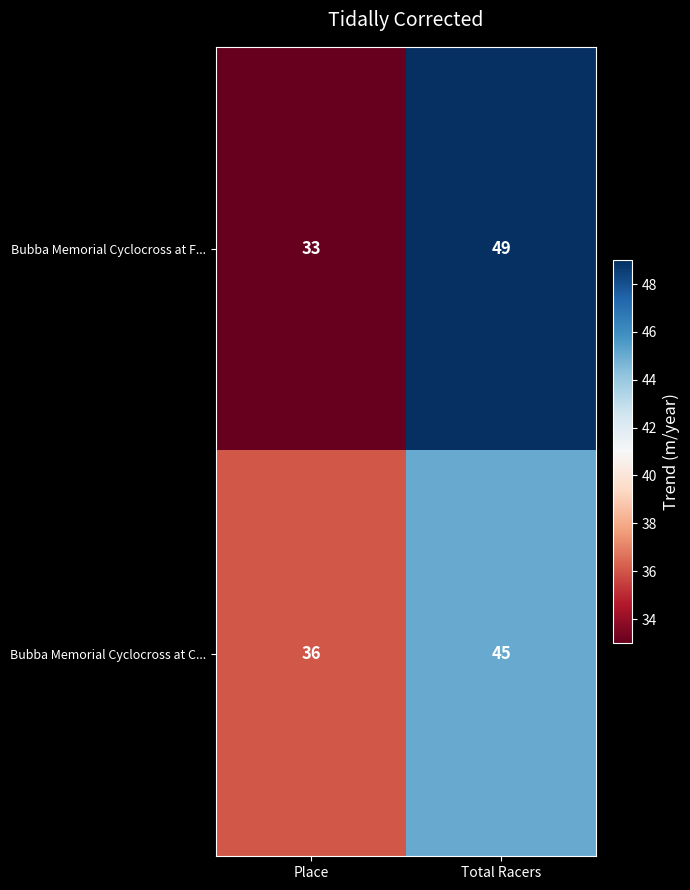

Read the Bubba Memorial Cyclocross at C... value at Place.

36